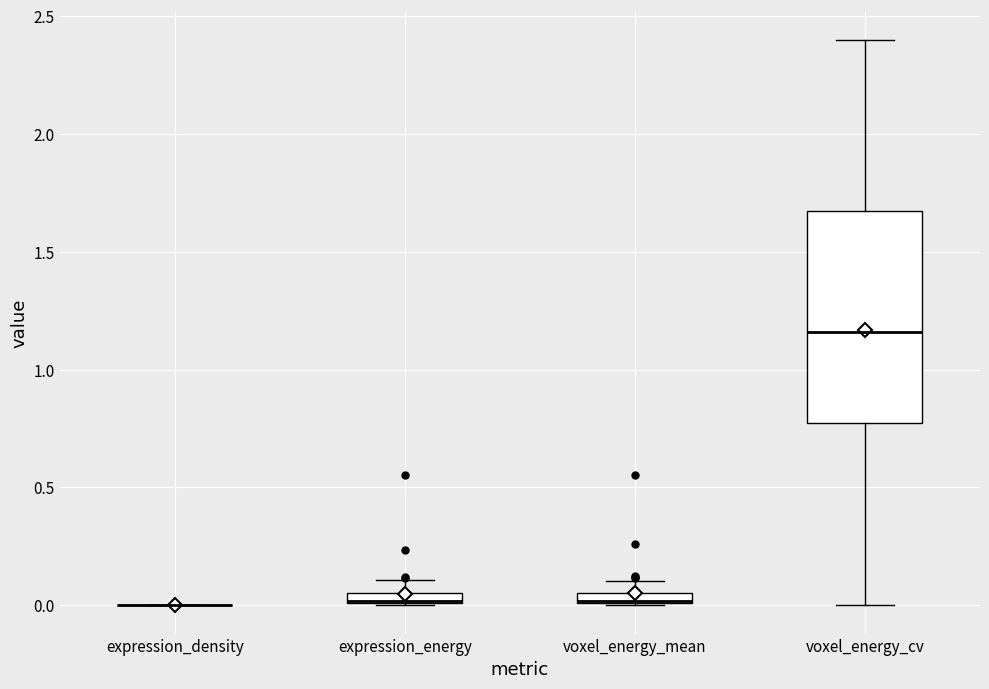

Which box is the tallest, from its lower edge to its upper edge?

voxel_energy_cv